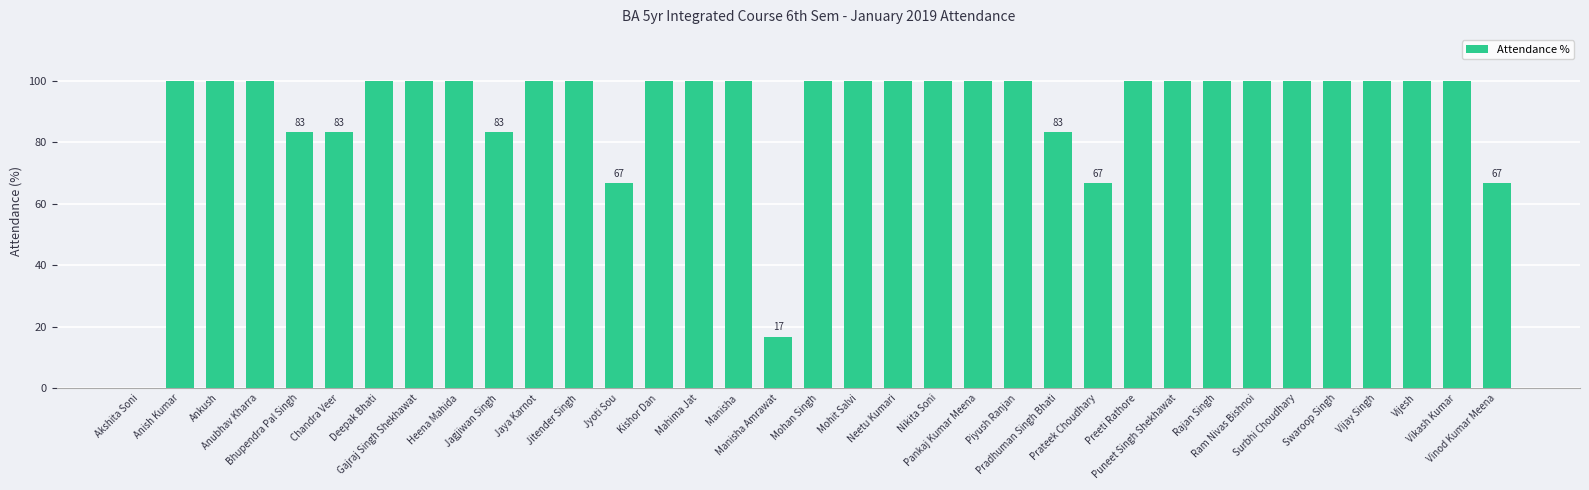

Reading right to left, extract all data points from this chart.

Vinod Kumar Meena=66.7	Vikash Kumar=100.0	Vijesh=100.0	Vijay Singh=100.0	Swaroop Singh=100.0	Surbhi Choudhary=100.0	Ram Nivas Bishnoi=100.0	Rajan Singh=100.0	Puneet Singh Shekhawat=100.0	Preeti Rathore=100.0	Prateek Choudhary=66.7	Pradhuman Singh Bhati=83.3	Piyush Ranjan=100.0	Pankaj Kumar Meena=100.0	Nikita Soni=100.0	Neetu Kumari=100.0	Mohit Salvi=100.0	Mohan Singh=100.0	Manisha Amrawat=16.7	Manisha=100.0	Mahima Jat=100.0	Kishor Dan=100.0	Jyoti Sou=66.7	Jitender Singh=100.0	Jaya Karnot=100.0	Jagjiwan Singh=83.3	Heena Mahida=100.0	Gajraj Singh Shekhawat=100.0	Deepak Bhati=100.0	Chandra Veer=83.3	Bhupendra Pal Singh=83.3	Anubhav Kharra=100.0	Ankush=100.0	Anish Kumar=100.0	Akshita Soni=0.0